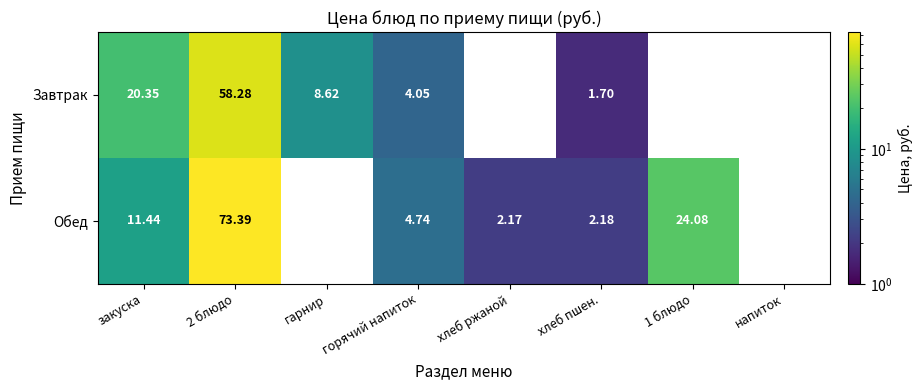

Rank the series at 2 блюдо from highest to lowest value.

Обед, Завтрак